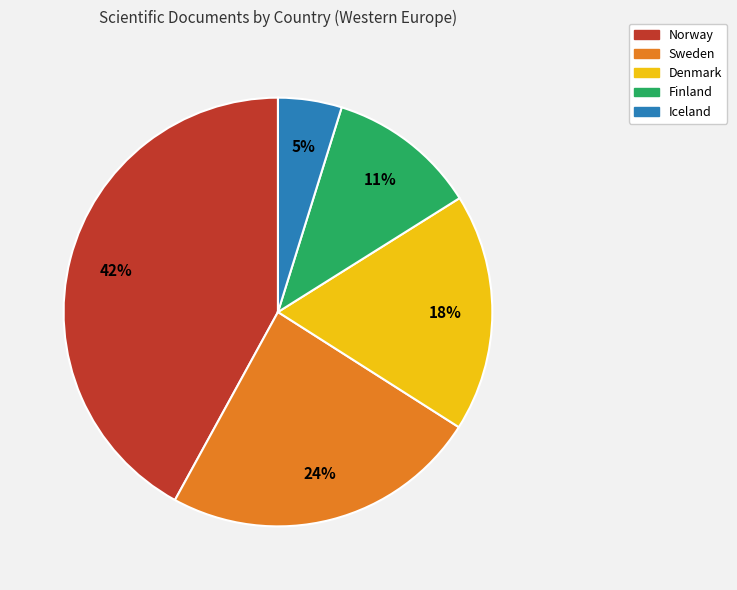

The Iceland slice represents 5% of the pie. True or false?

True